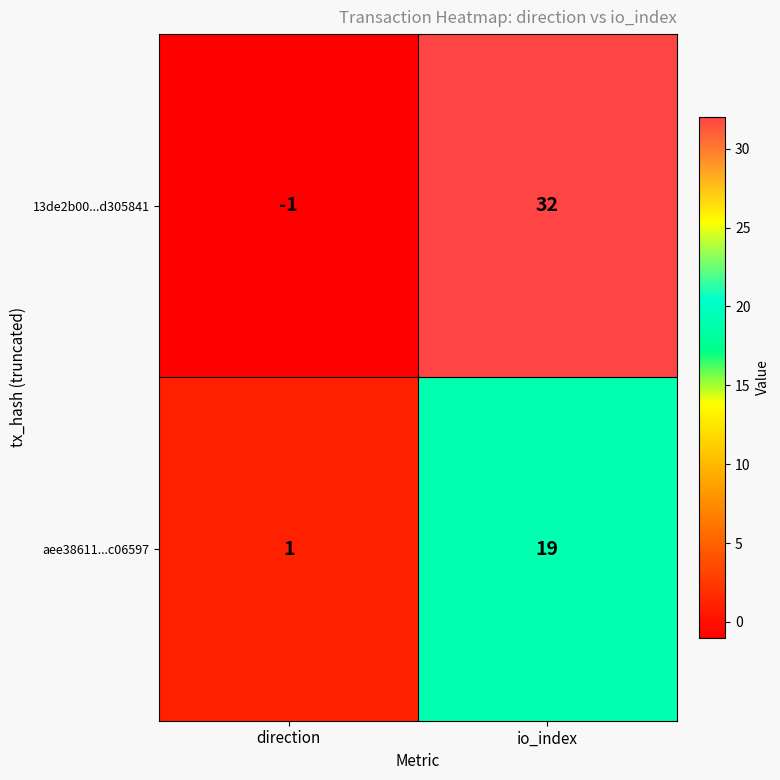

Count the number of categories in the chart.

2